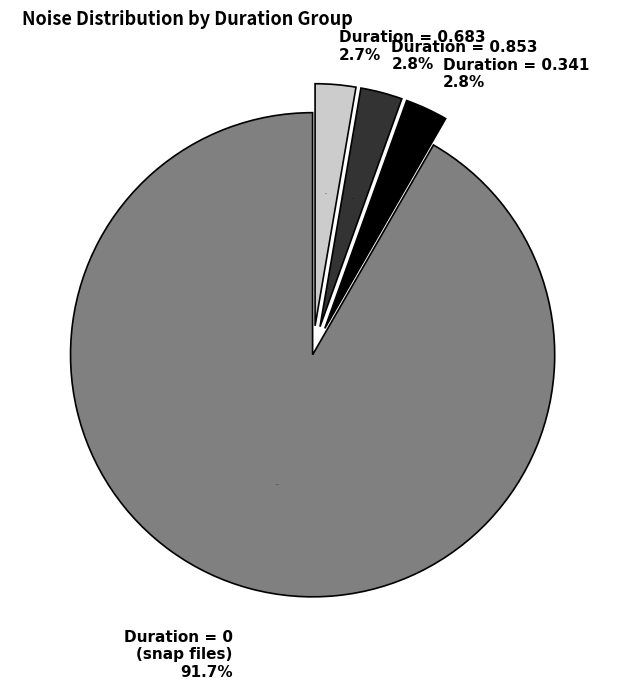

Is 0.0 the majority of the pie?

No